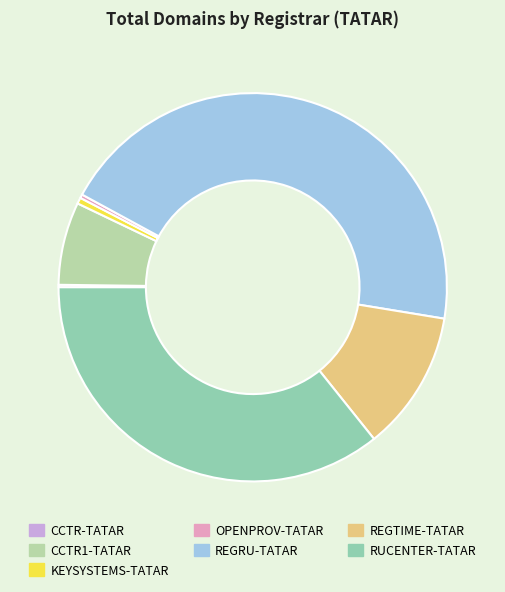

Is it true that RUCENTER-TATAR is 27% of the pie?

False